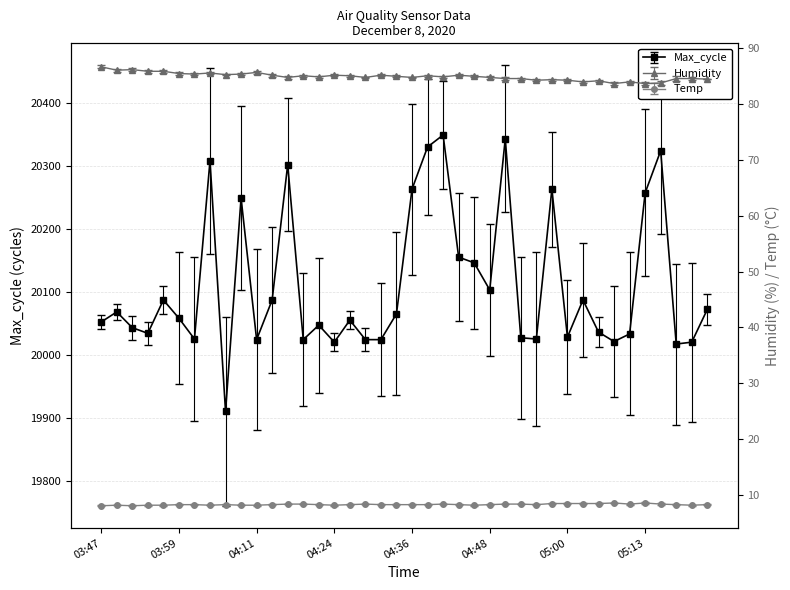

What is the minimum value shown in the chart?

8.0